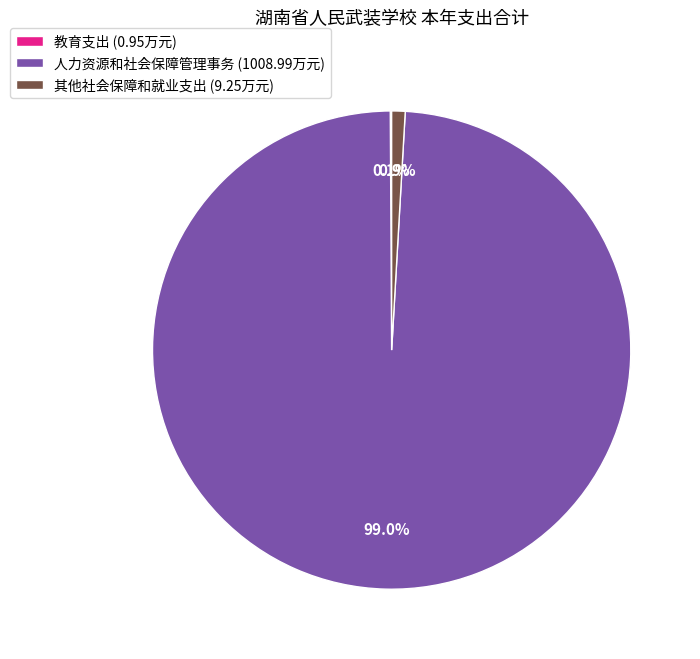

To the nearest percent, what is the difference between the largest and smallest slice percentages?

99%